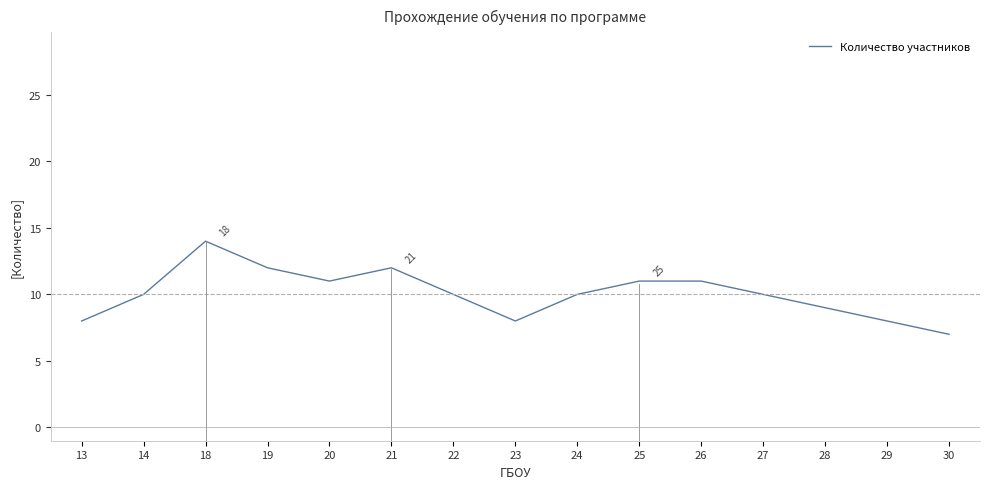

How many series are shown in this chart?

1